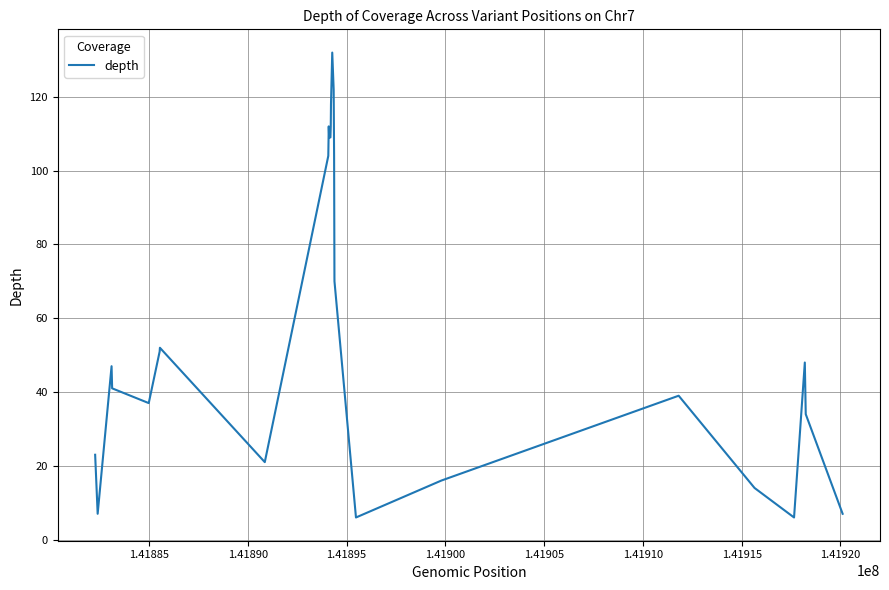

What is the difference between the second highest and second lowest values?

116